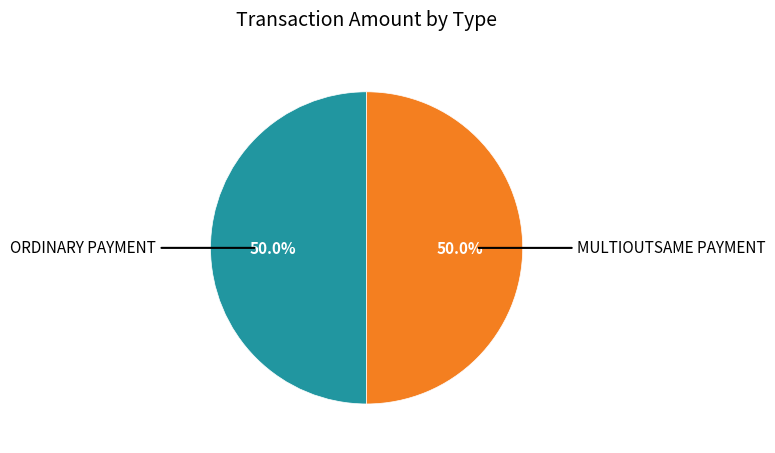

Rank the categories by value from lowest to highest.

Ordinary Payment, MultiOutSame Payment